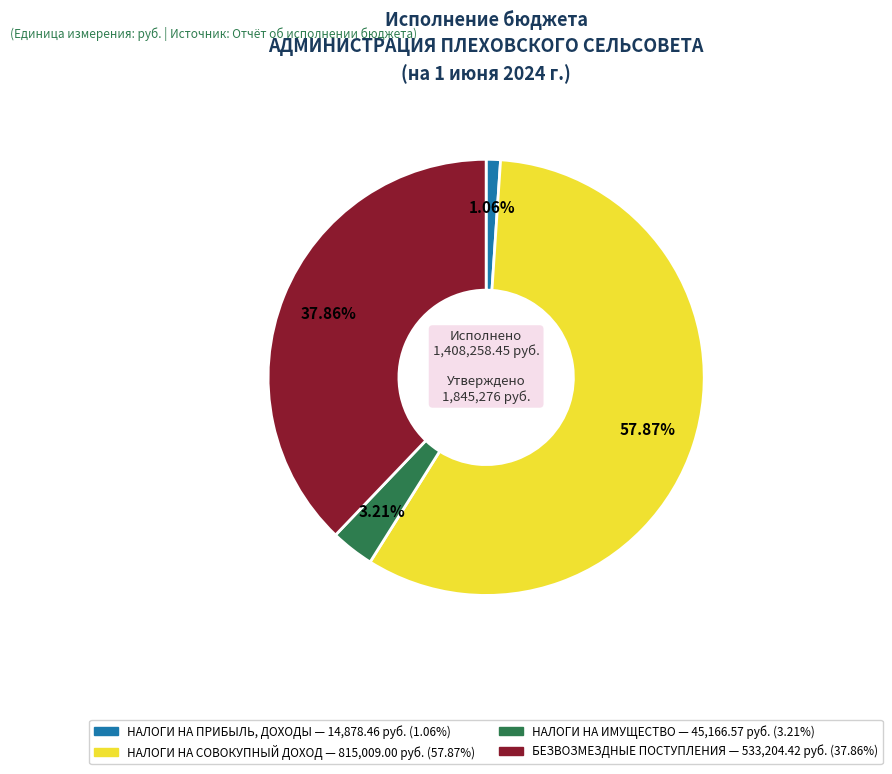

True or false: НАЛОГИ НА ПРИБЫЛЬ, ДОХОДЫ accounts for 1% of the total.

True